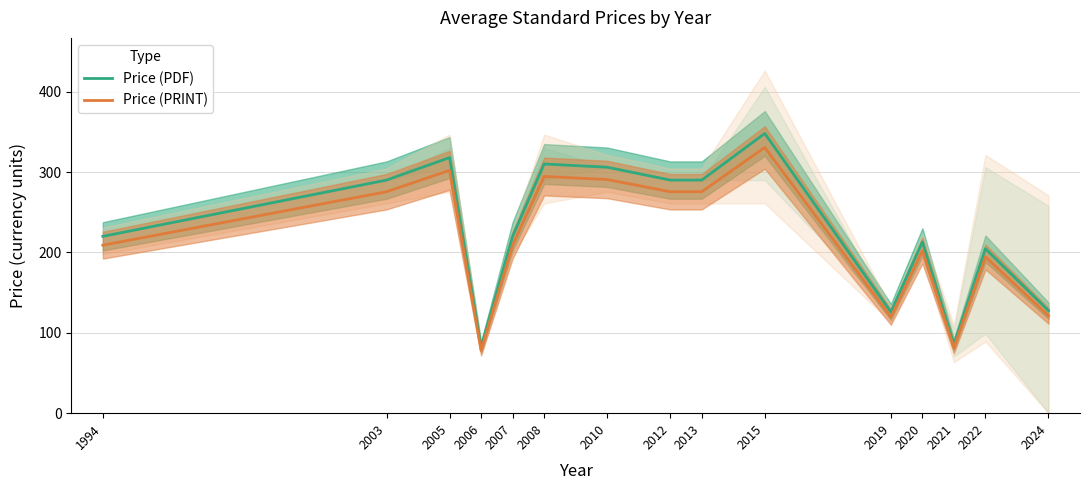

In Price (PRINT), how many points are higher than both neighbors (excluding endpoints)?

5